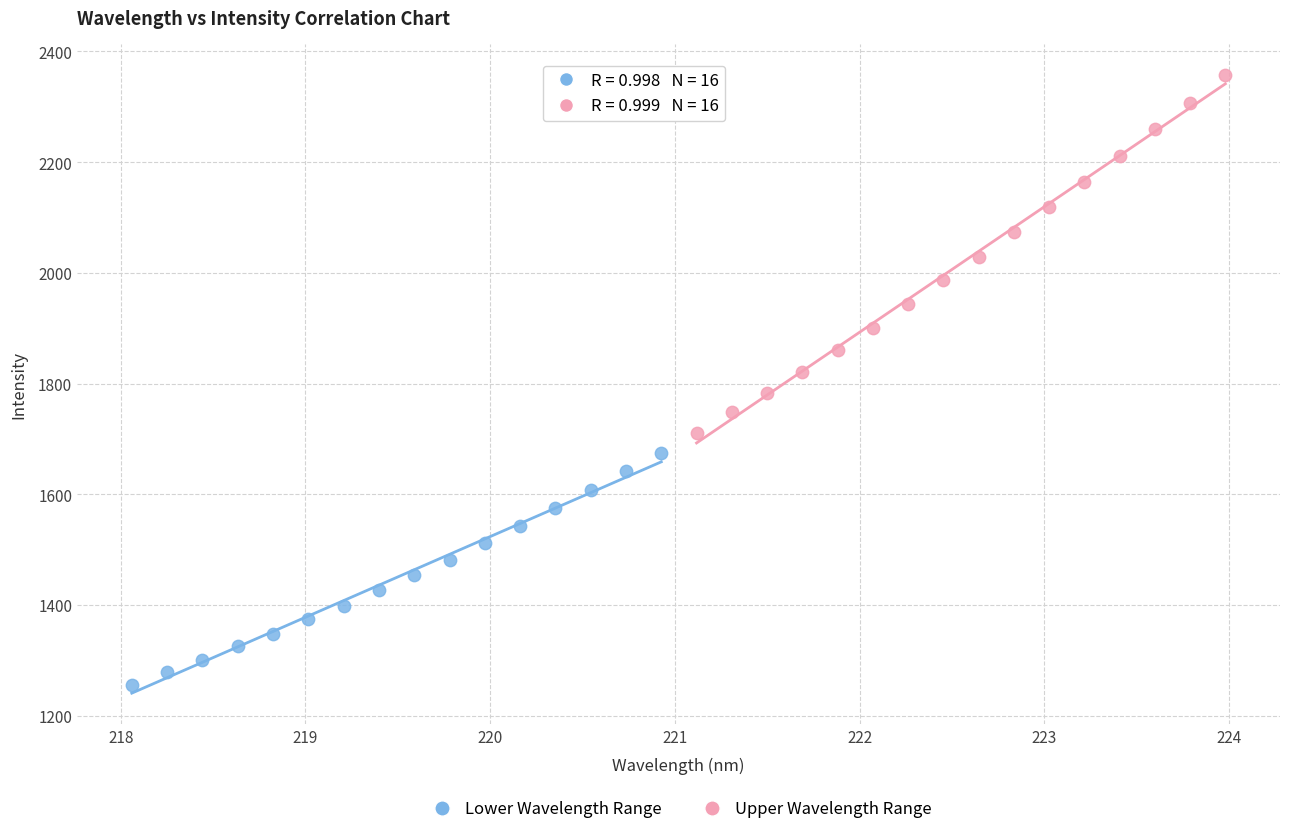

Which series contains the highest Y value?

Upper Wavelength Range